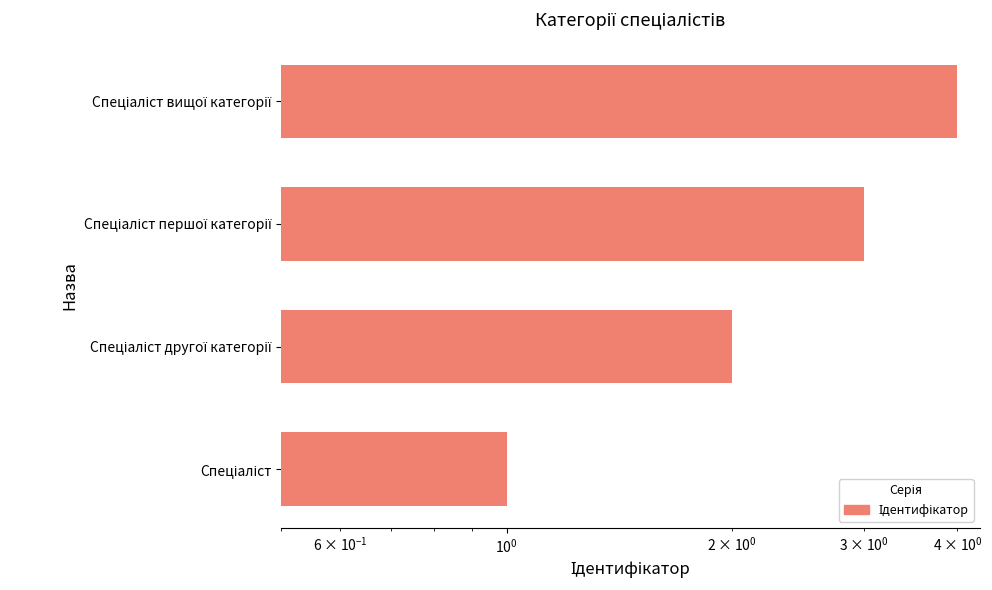

Is it true that the value at Спеціаліст вищої категорії is 5?

False